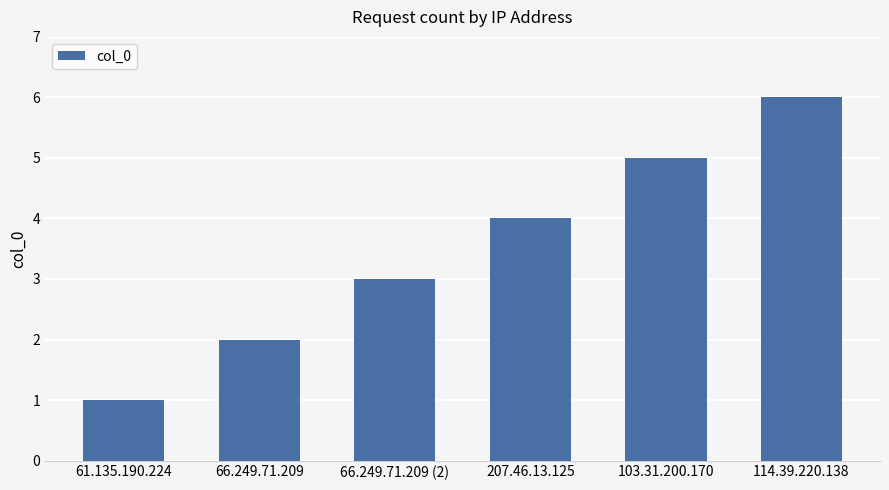

What is the change in value from 66.249.71.209 to 114.39.220.138?

+4